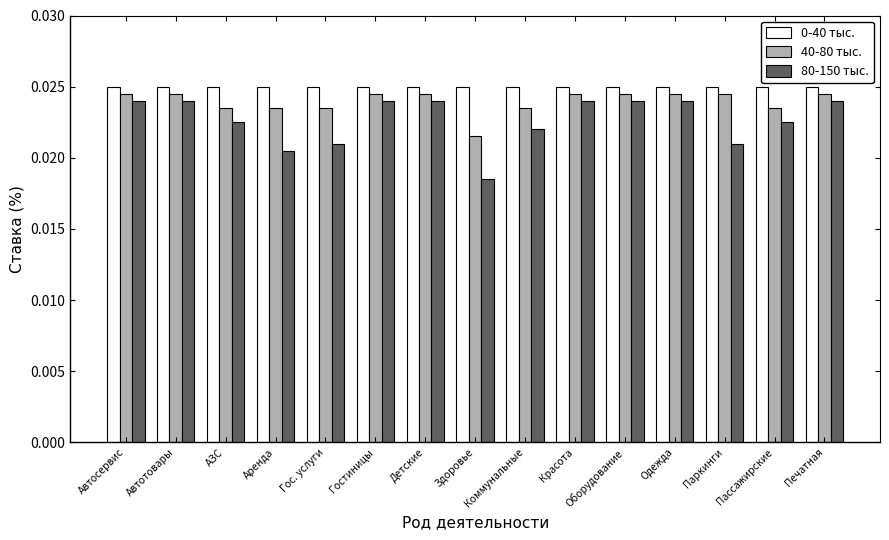

Are the bars grouped side by side (vs. stacked)?

Yes